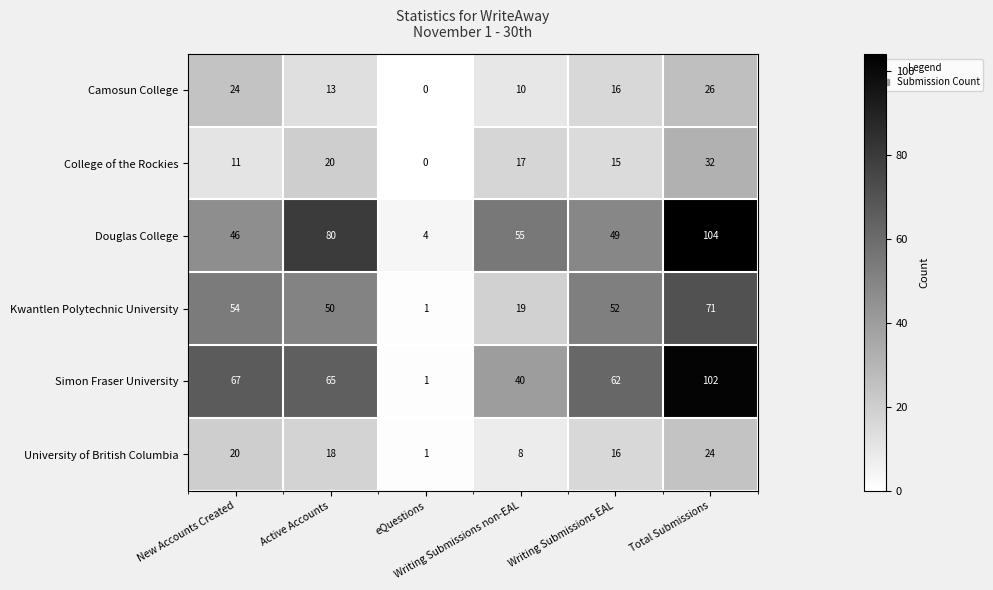

What is the maximum value for Douglas College?

104